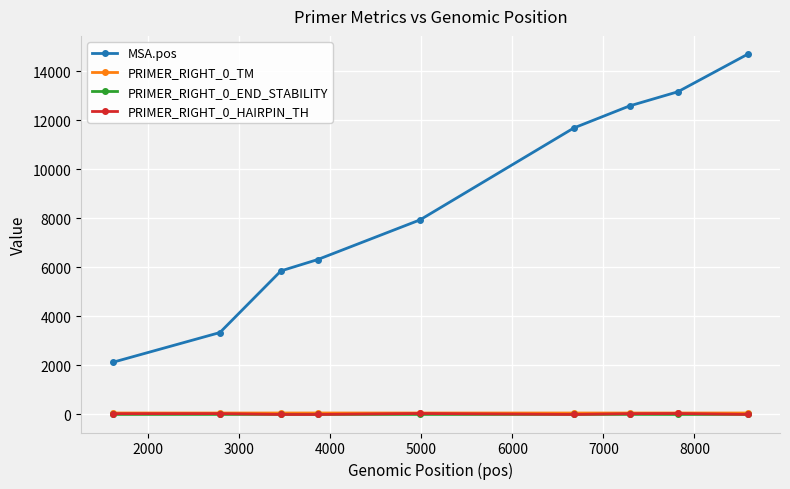

How many values in the PRIMER_RIGHT_0_HAIRPIN_TH series are below 32?

4